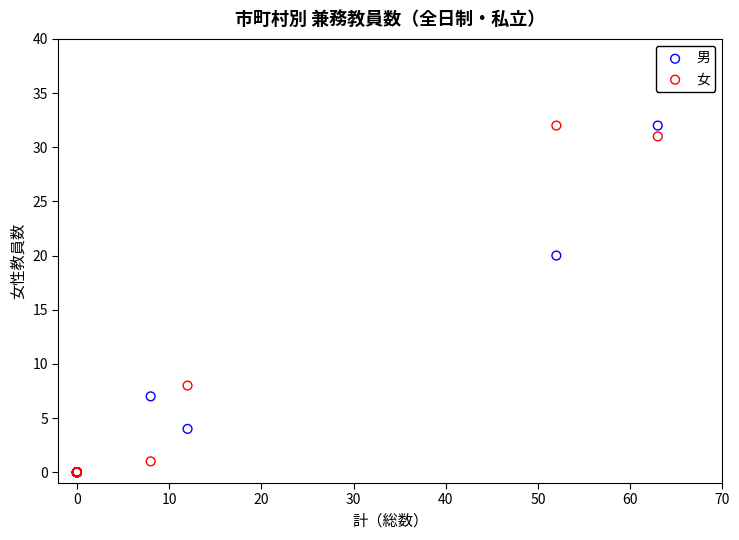

In the 女 series, what Y value is closest to 16?

8